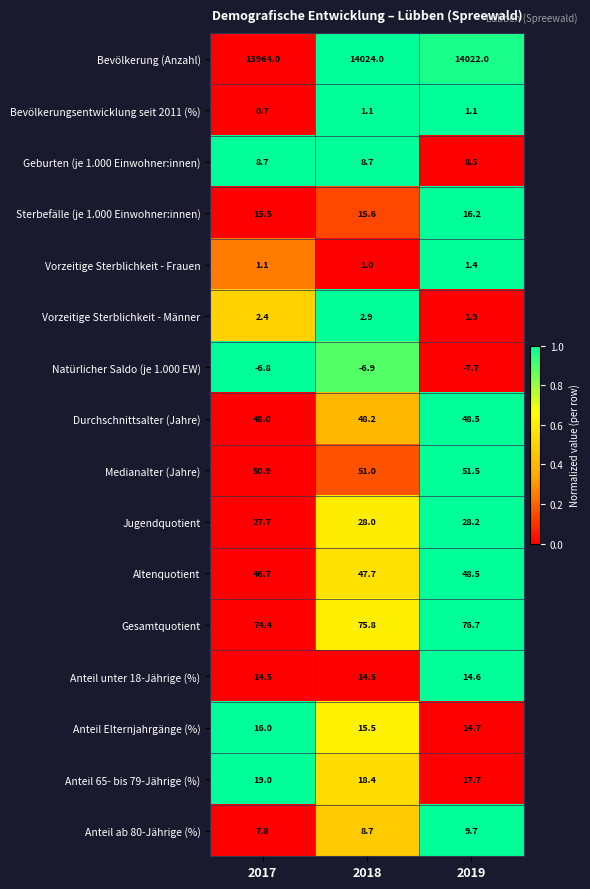

What is the difference between the highest and lowest values at 2018?

14030.9